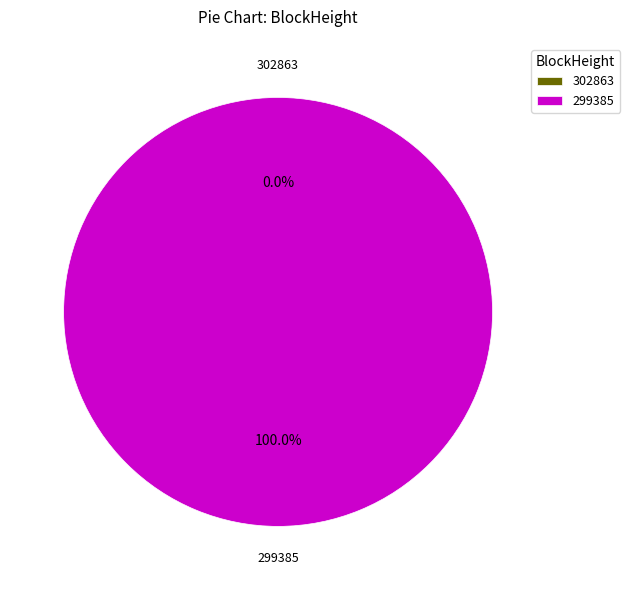

Rank the categories by value from lowest to highest.

302863, 299385